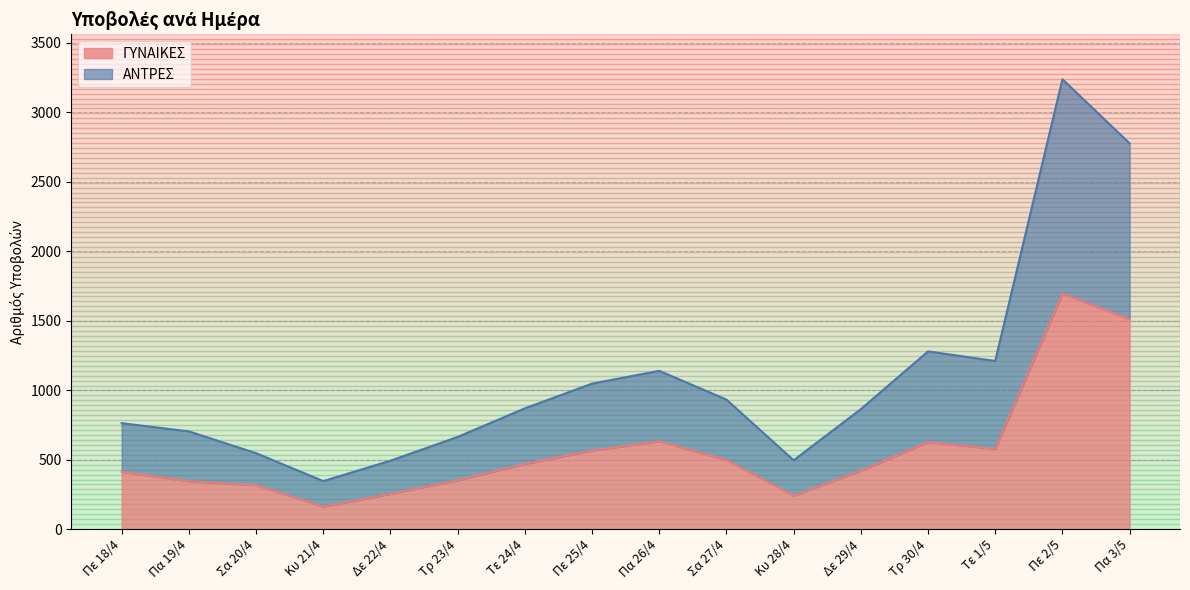

Which category has the lowest value in the ΑΝΤΡΕΣ series?

Κυ 21/4